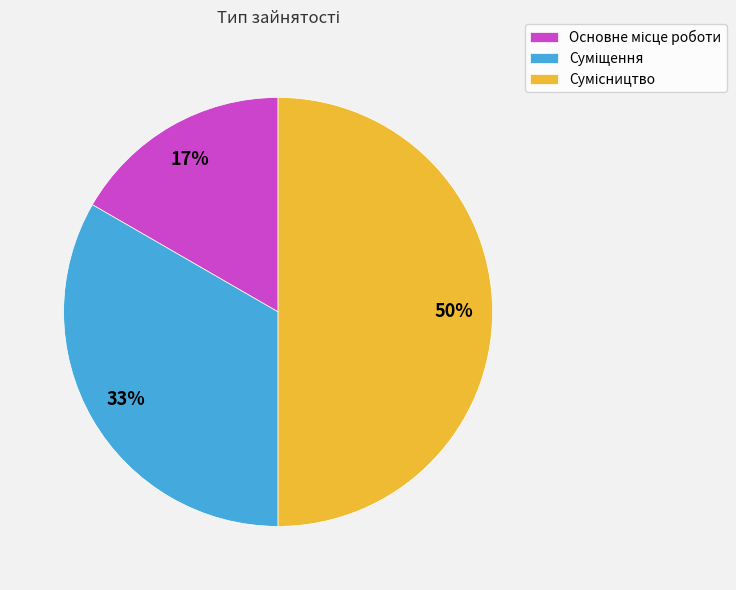

To the nearest percent, what is the average slice percentage?

33%